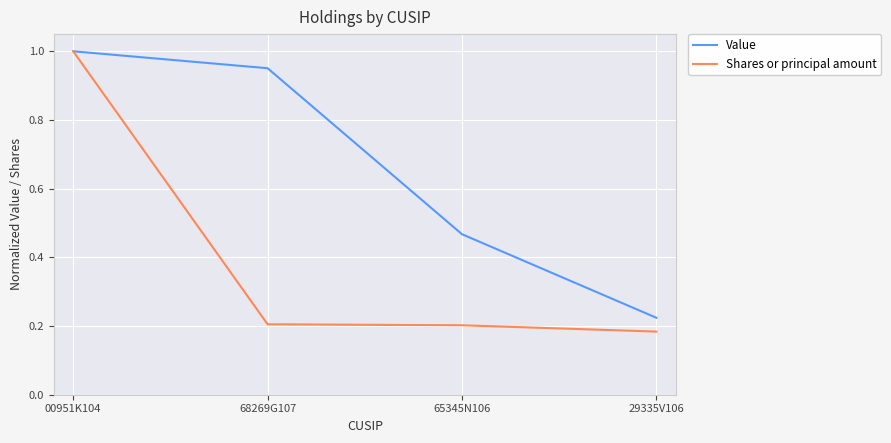

What is the difference between the highest and lowest values at 68269G107?

0.7